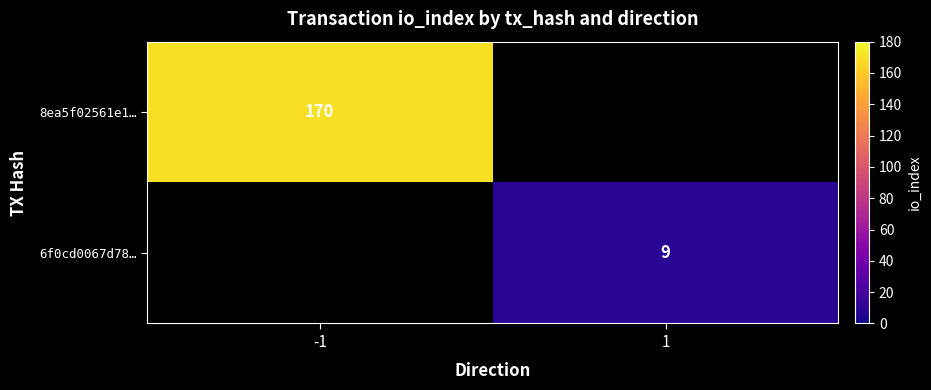

What is the maximum value shown in the chart?

170.0